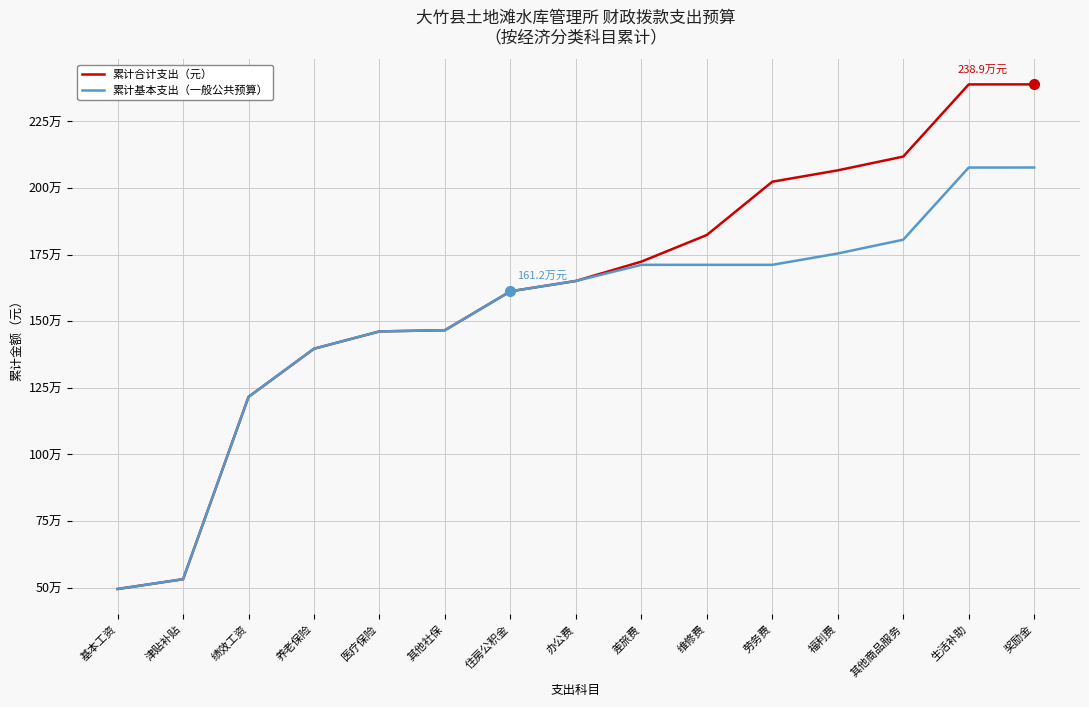

Does the chart have visible grid lines?

Yes